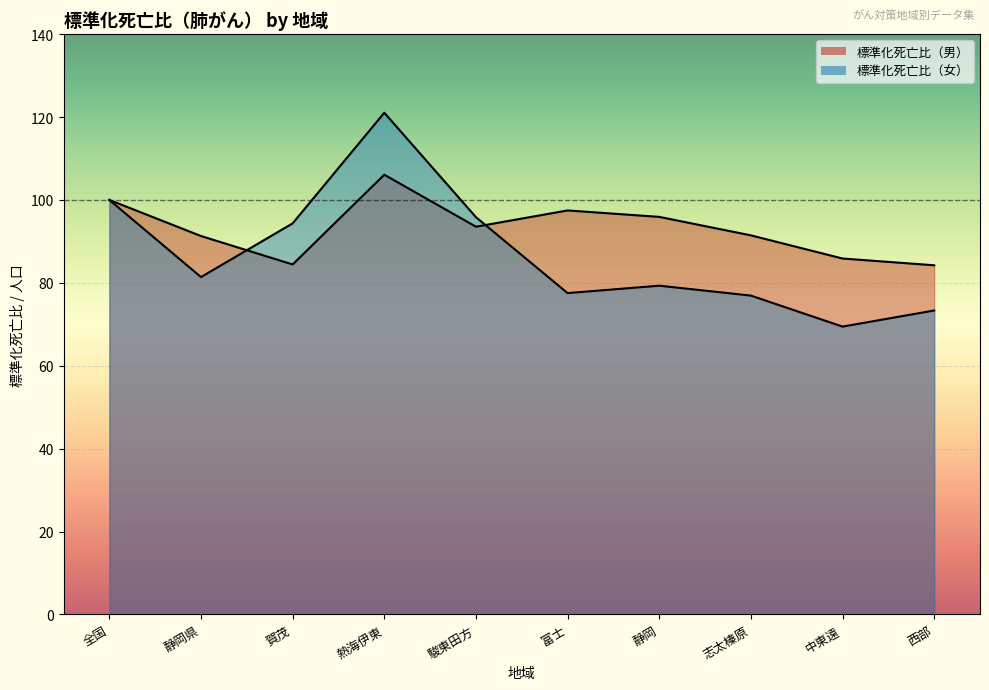

What is the label of the 4th point from the left?

熱海伊東